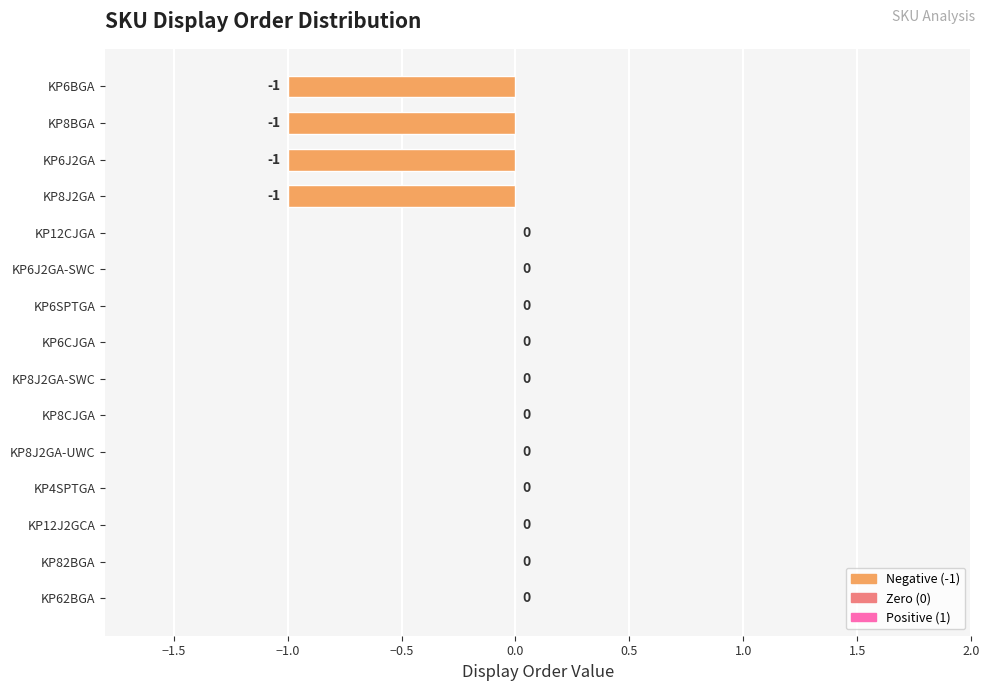

How many values are between -1 and 0?

15